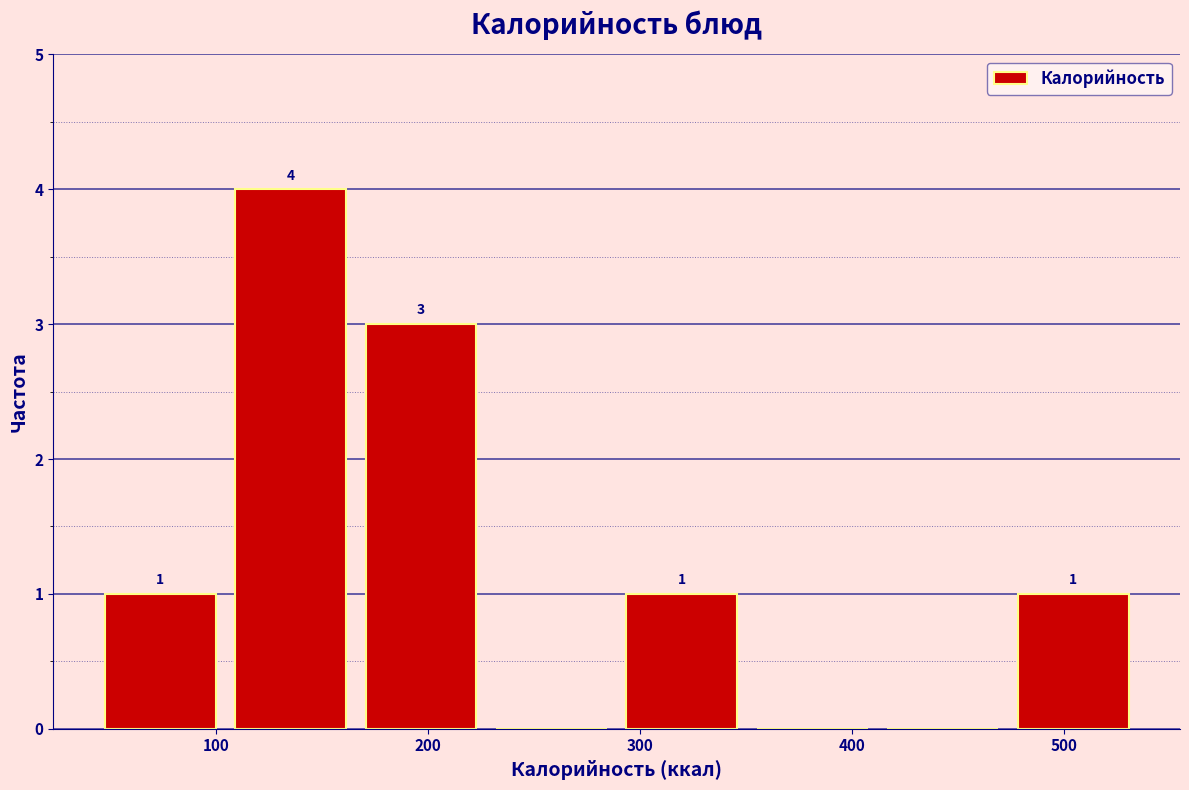

Which range on the x-axis has the tallest bar?

100 to 170